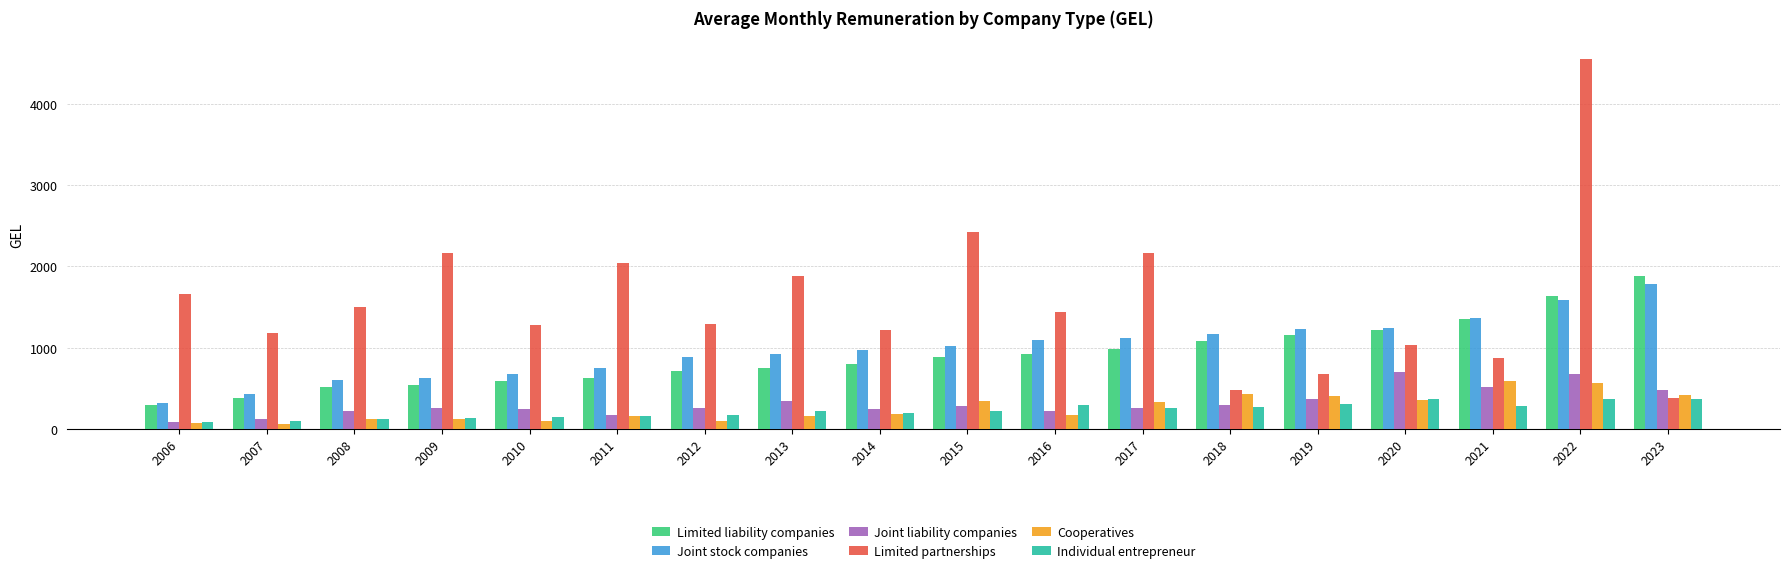

Is the value of Individual entrepreneur at 2014 greater than the value of Joint stock companies at 2018?

No